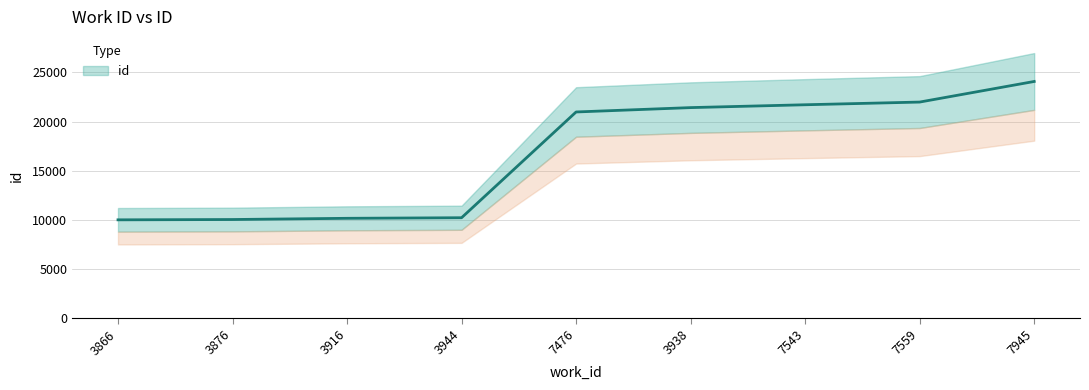

Where is the data nearest to the value 17049?

7476